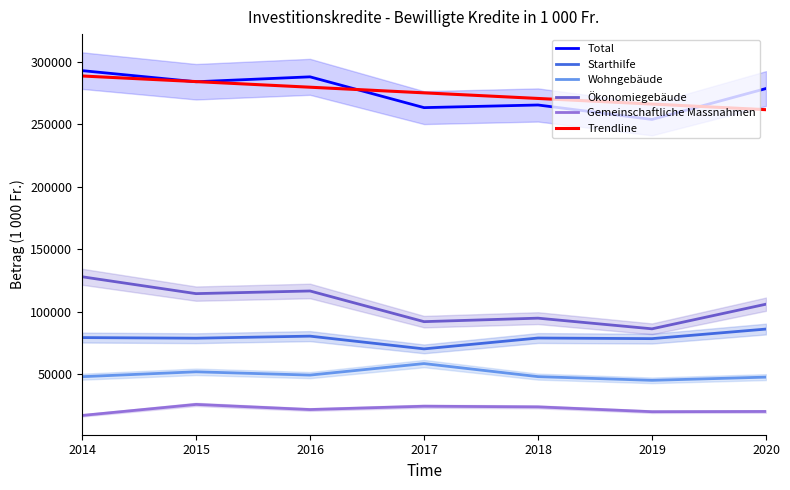

Where is Ökonomiegebäude nearest to the value 107074?

2020